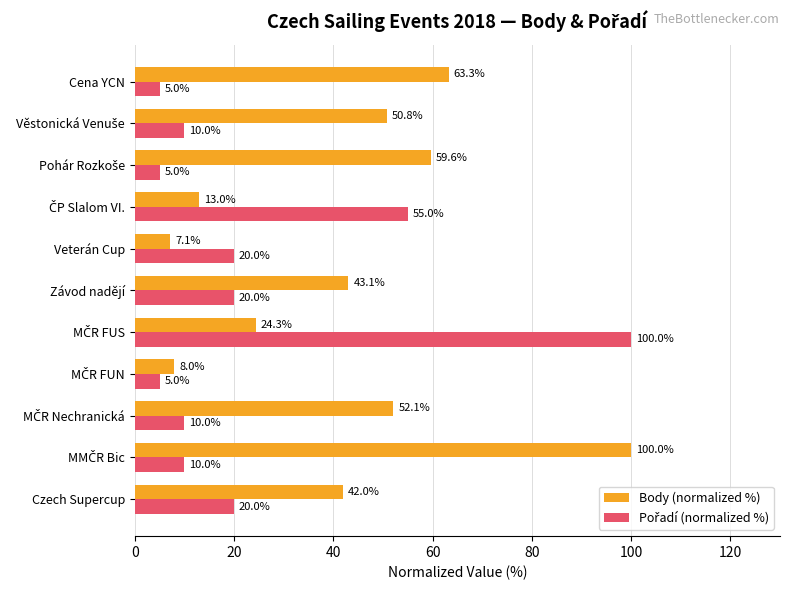

What is the spread (max minus min) of values at Závod nadějí?

23.1